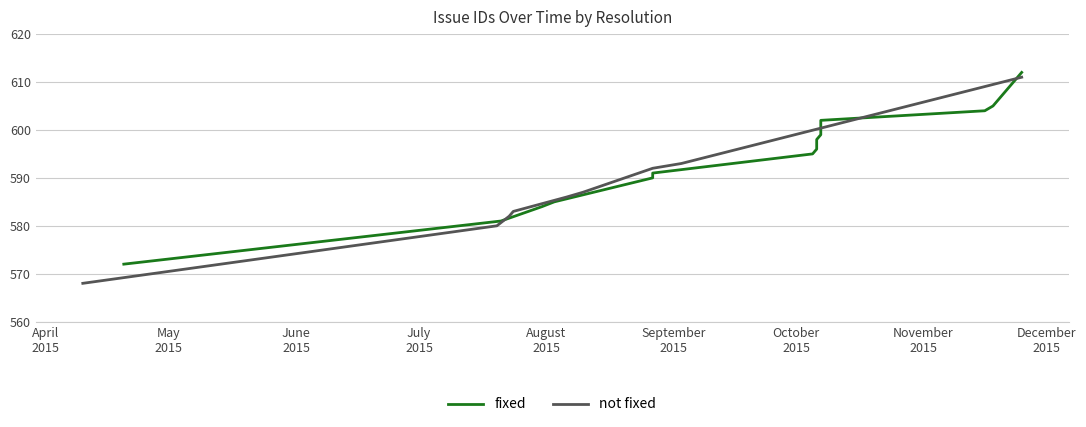

Which label corresponds to the smallest value in the chart?

April
2015